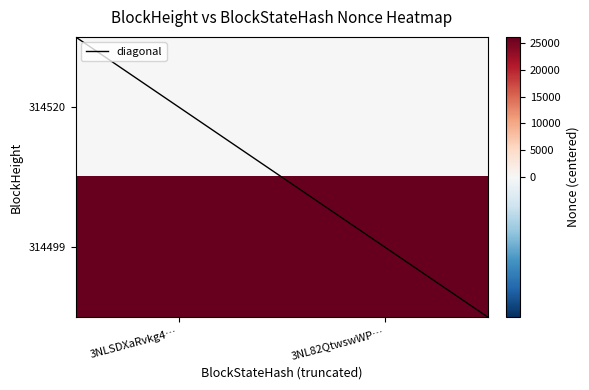

How many data points does each series have?

2